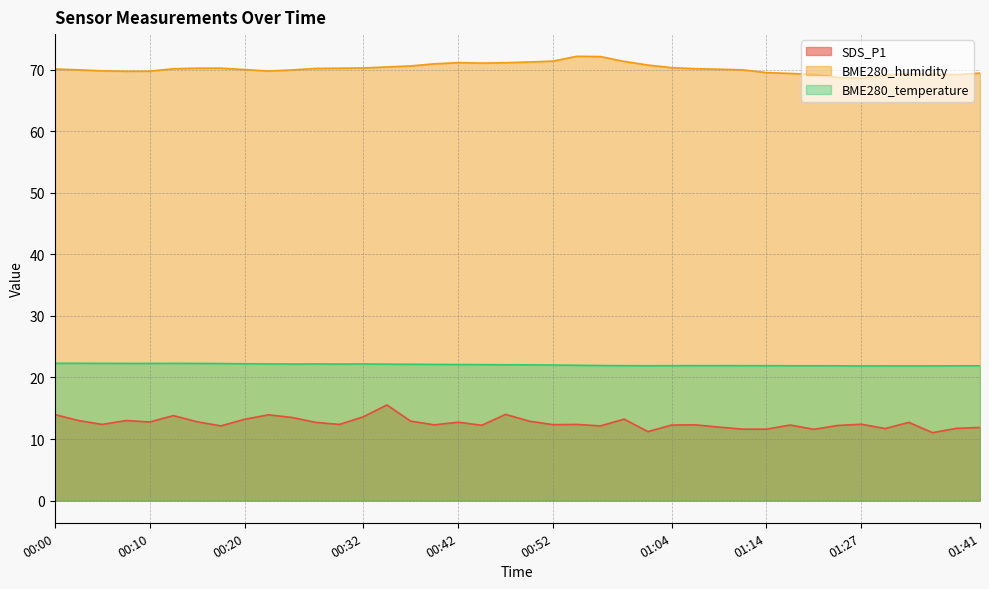

At which category does the chart reach its minimum across all series?

01:36